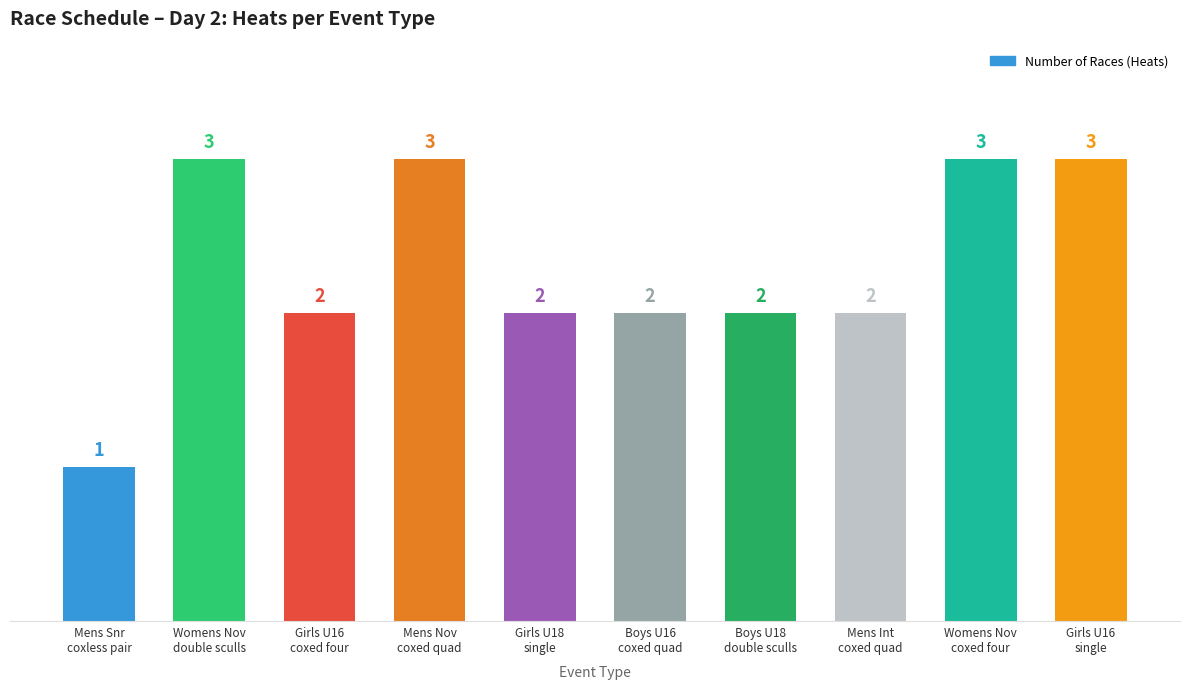

True or false: the data shows 1 at Boys U18
double sculls.

False